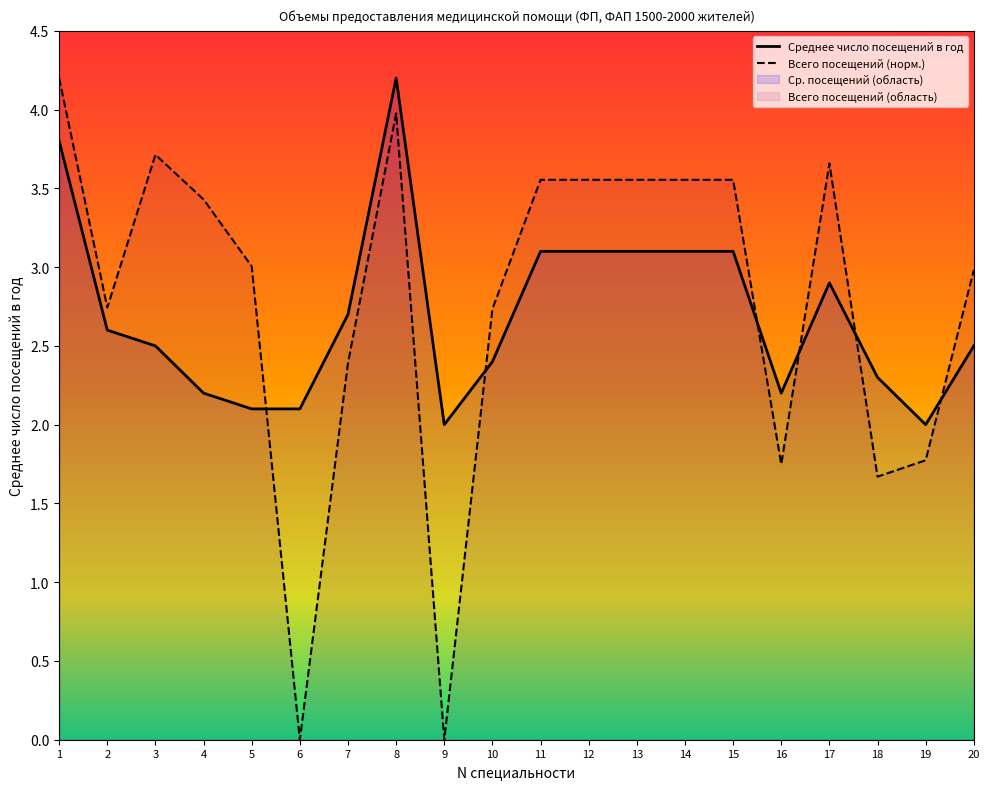

Which series changed the most between 5 and 7?

Всего посещений (норм.)